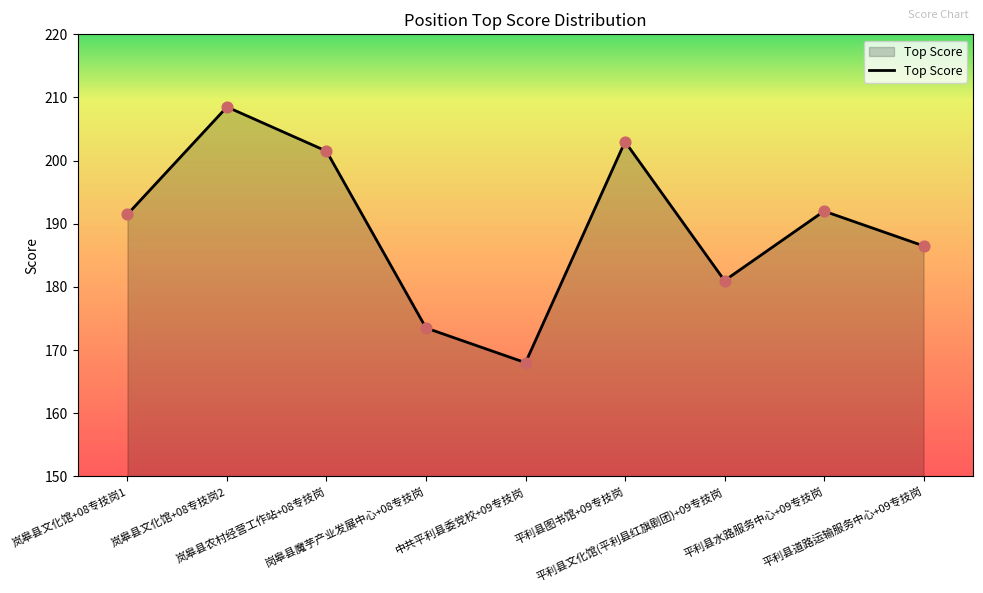

What is the change in value from 岚皋县农村经营工作站+08专技岗 to 平利县图书馆+09专技岗?

+1.5